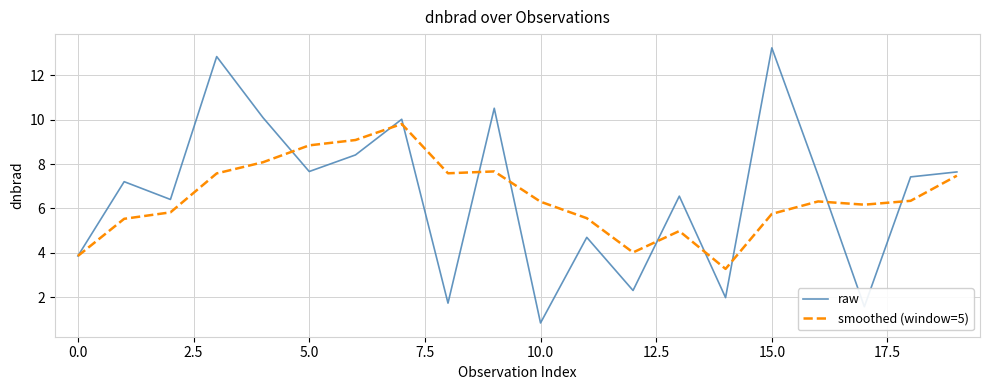

What is the minimum value for smoothed (window=5)?

3.3